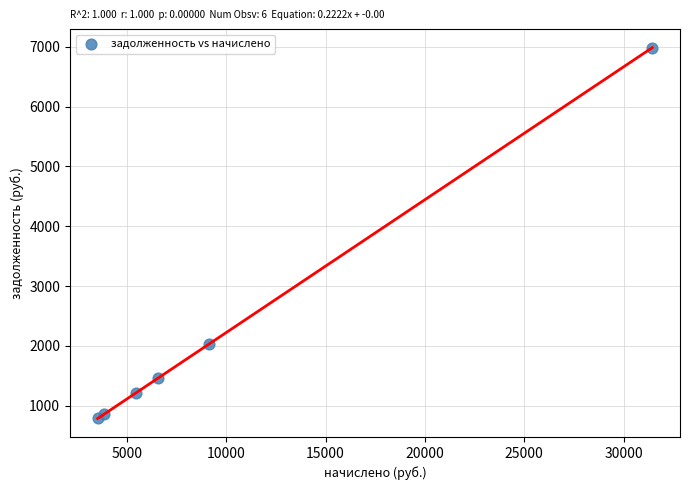

What Y value in the scatter plot is closest to 3885?

2033.2